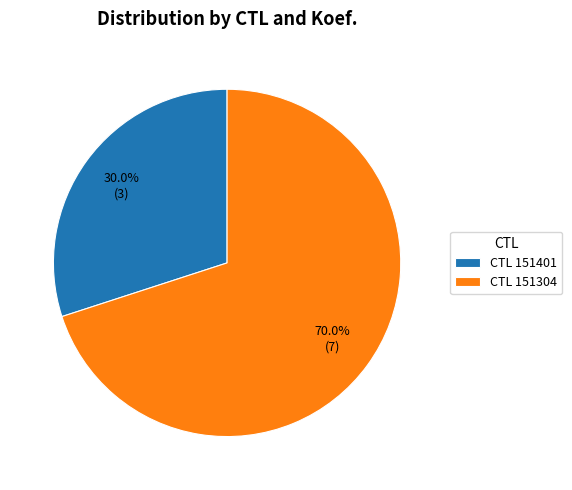

What is the total percentage of CTL 151401 and CTL 151304?

100.0%